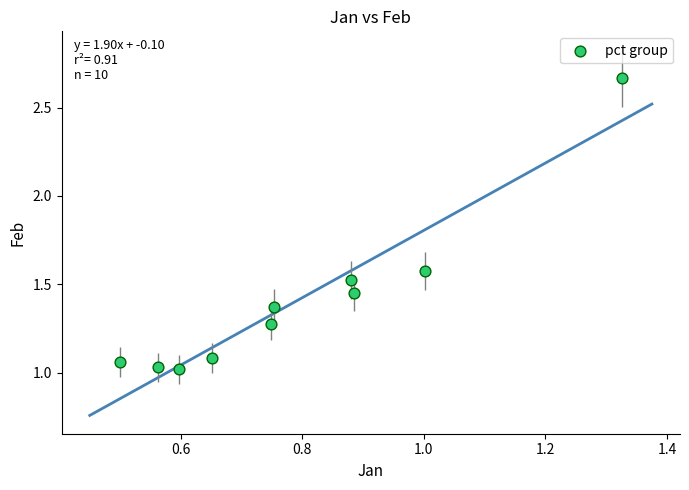

What is the range of X values (max minus min)?

0.8